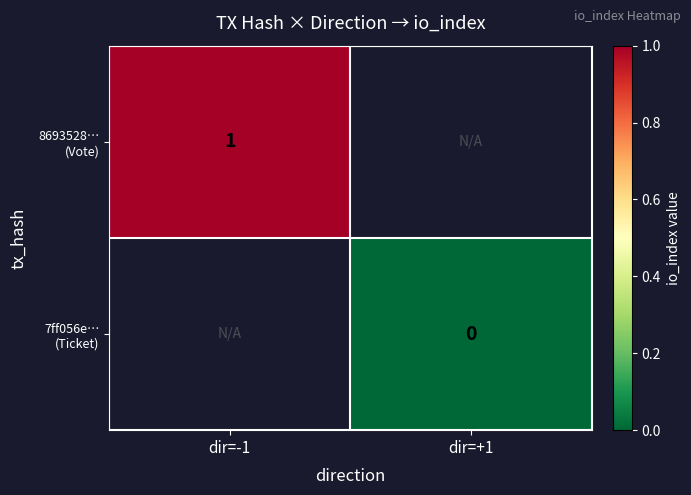

Which series has the widest spread of values?

8693528… (Vote)